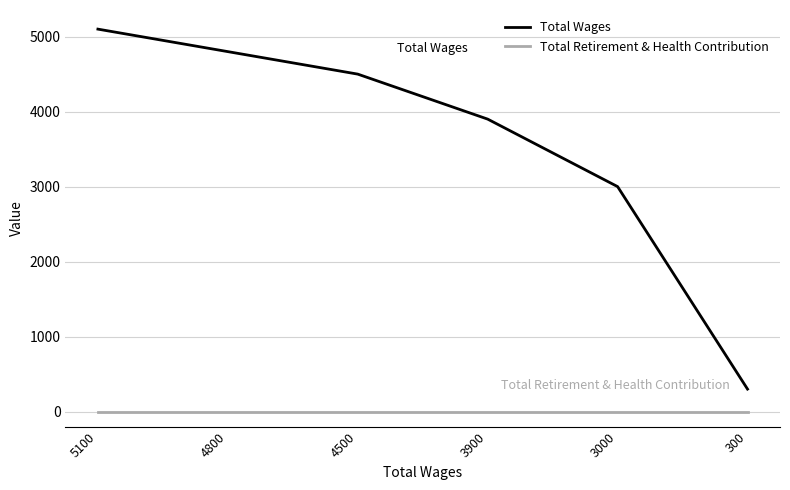

List the series in order of their overall mean, highest first.

Total Wages, Total Retirement & Health Contribution